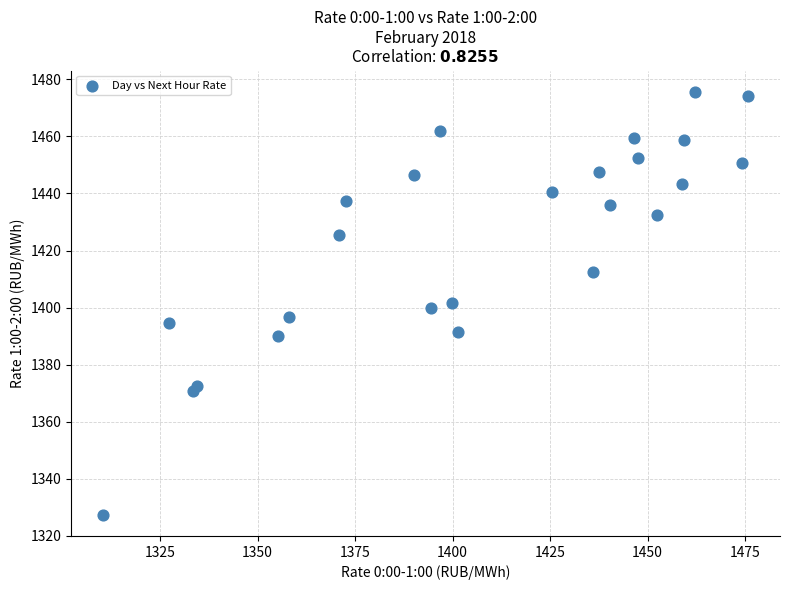

What is the range of X values (max minus min)?

165.2